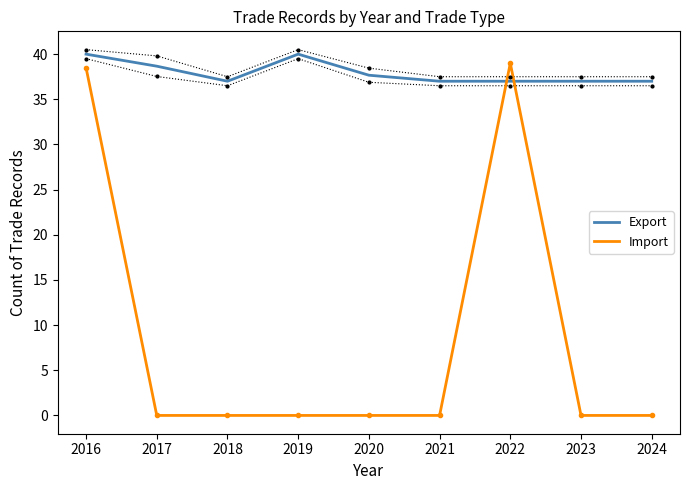

Reading right to left, extract all data points from this chart.

Export: 2024=37.0	2023=37.0	2022=37.0	2021=37.0	2020=37.7	2019=40.0	2018=37.0	2017=38.7	2016=40.0
Import: 2024=0.0	2023=0.0	2022=39.0	2021=0.0	2020=0.0	2019=0.0	2018=0.0	2017=0.0	2016=38.5